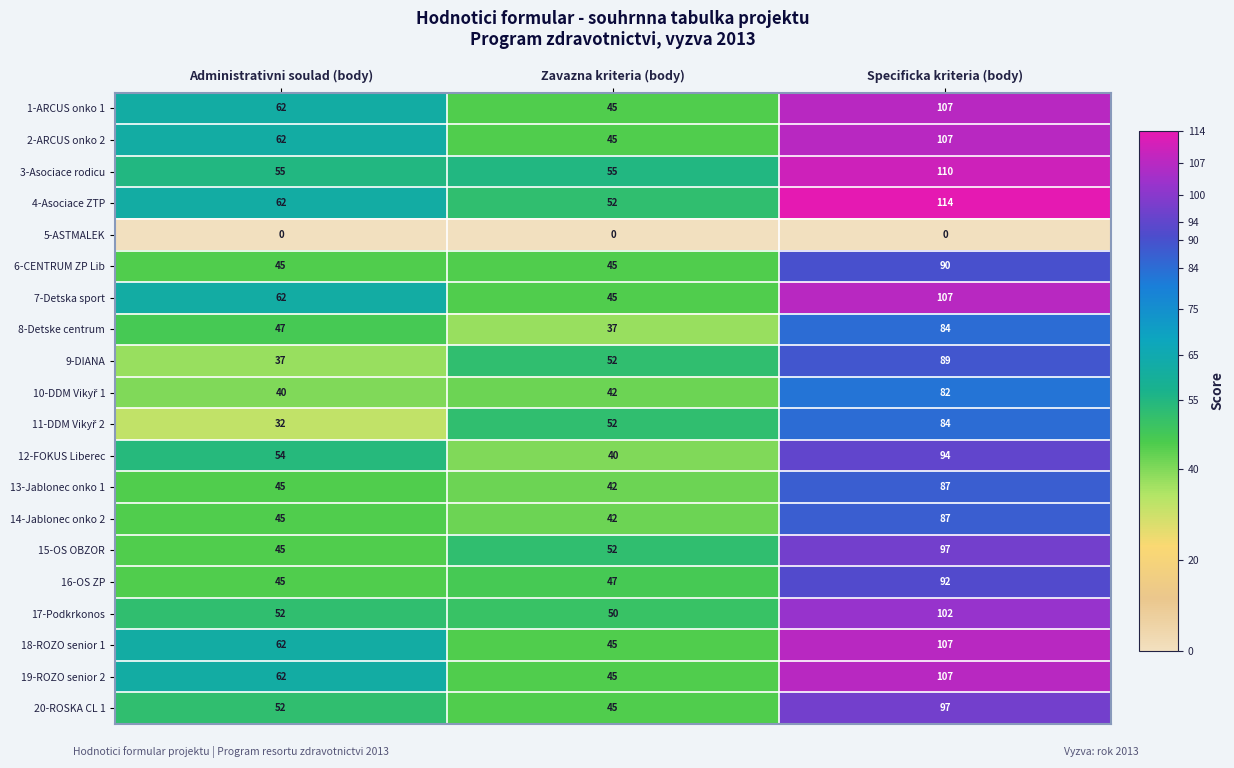

What is the maximum value for 18-ROZO senior 1?

107